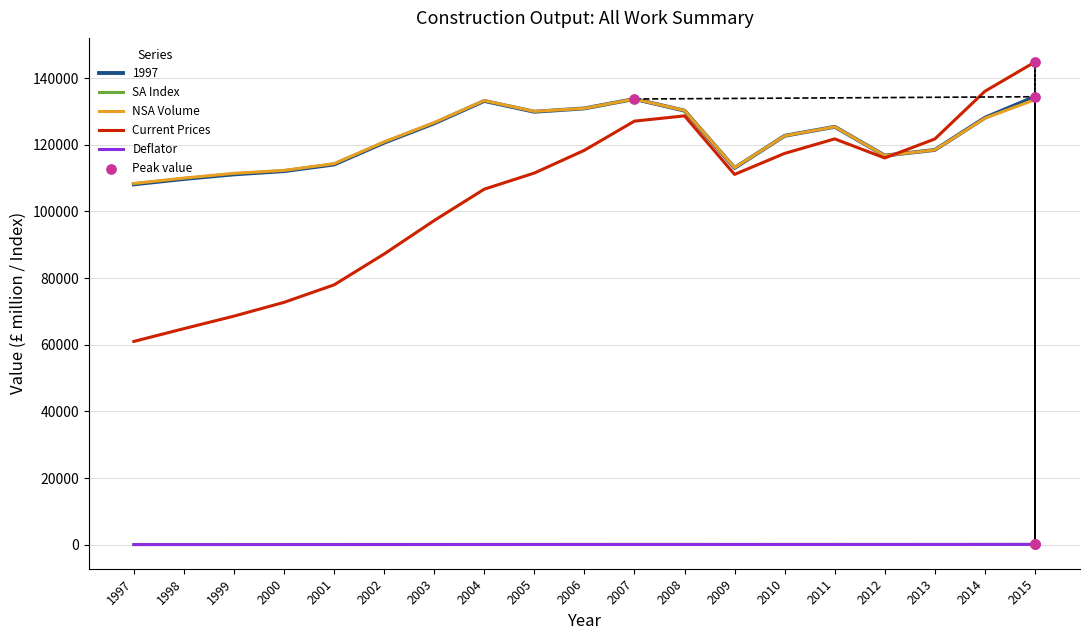

At how many categories does at least one series exceed 62081?

19